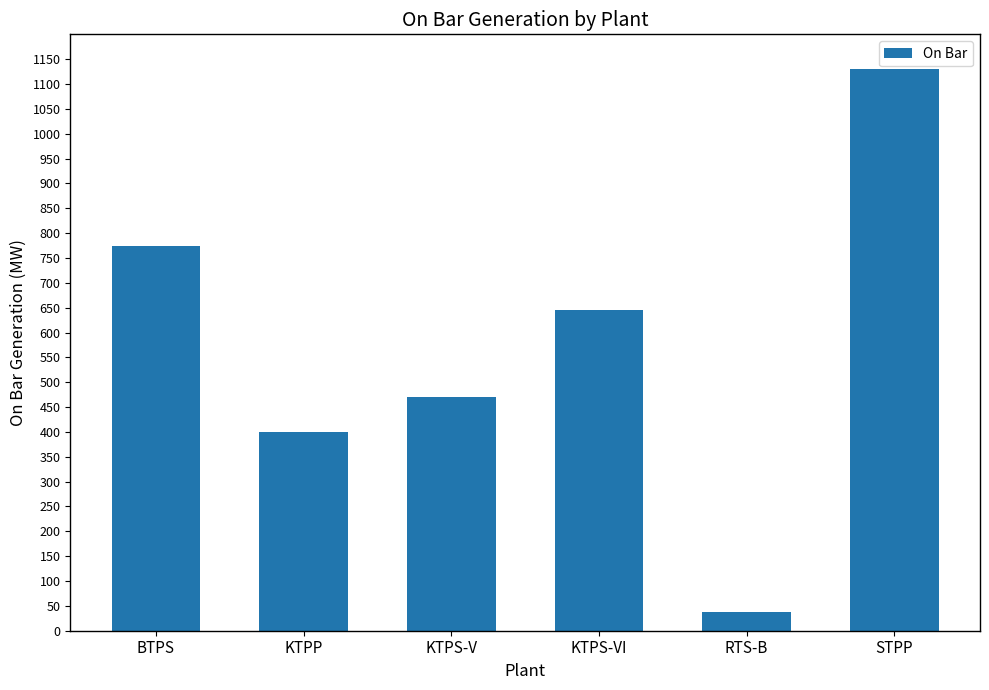

What is the change in value from KTPP to KTPS-VI?

+245